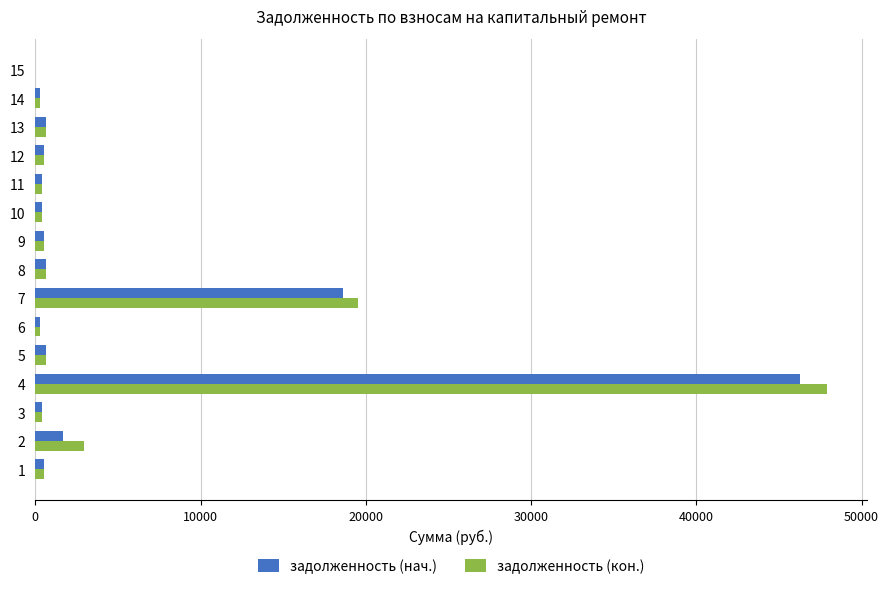

At which category is the sum across all series the highest?

4